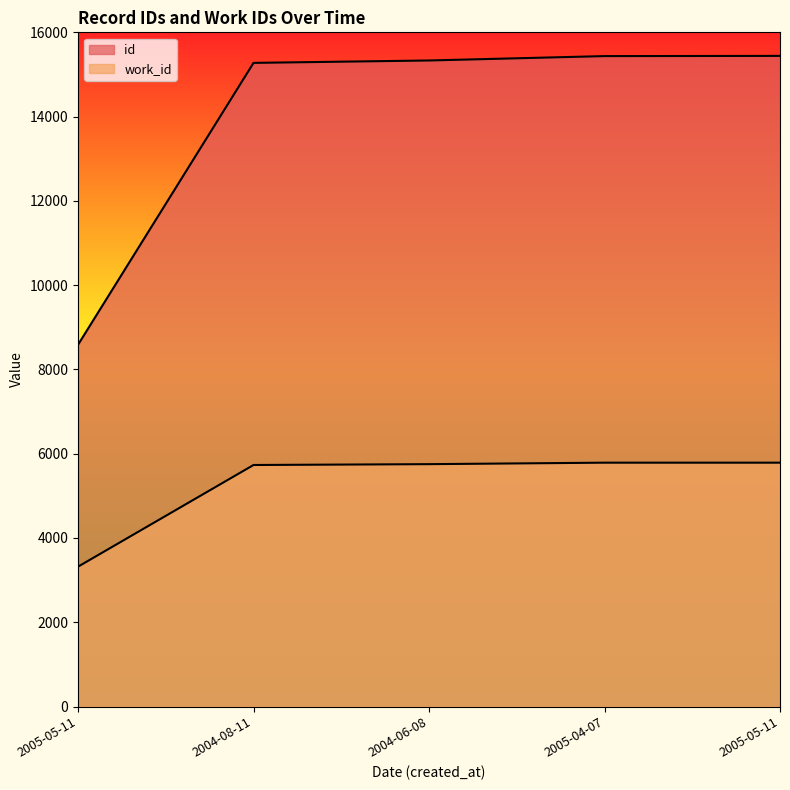

Which series changed the most between 2004-08-11 and 2004-06-08?

id